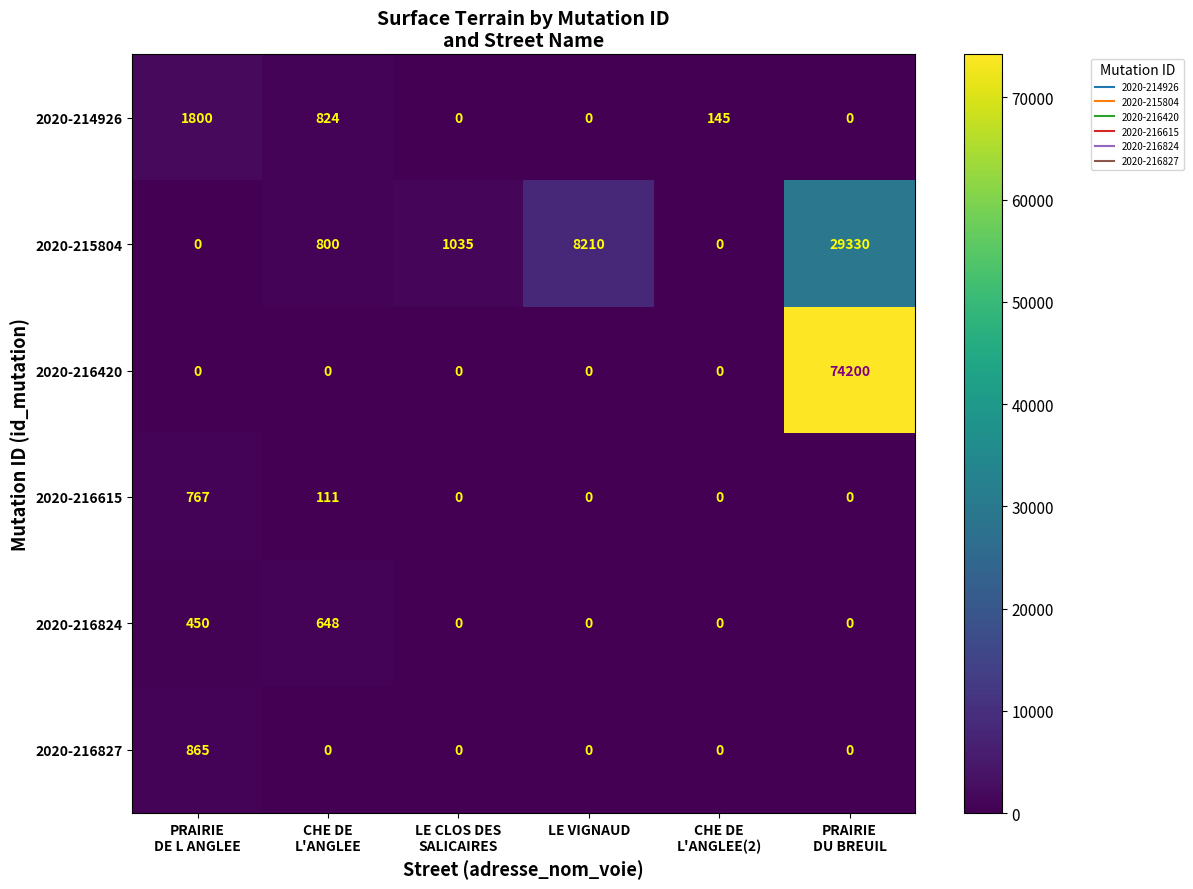

Which series has the largest range (max minus min)?

2020-216420